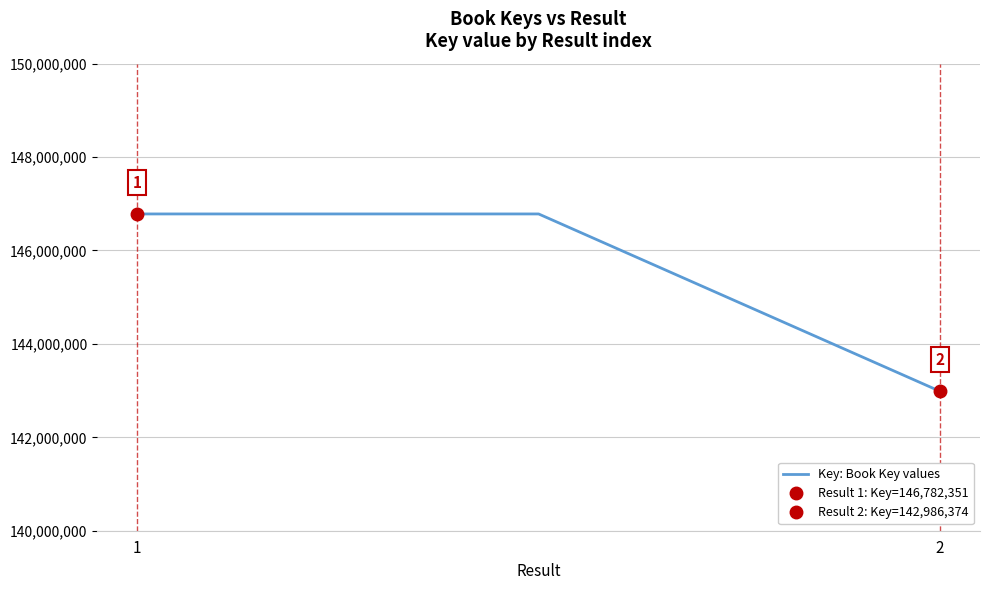

The chart shows a value of 254153077 at 2. True or false?

False